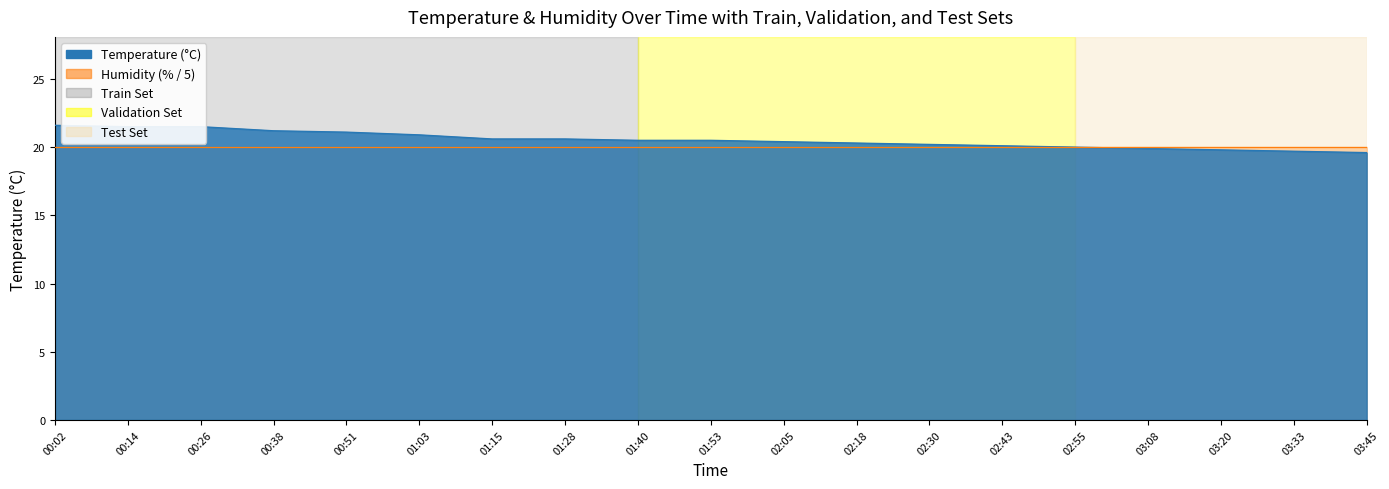

List the labels in order of Humidity (% / 5) value, largest first.

00:02, 00:14, 00:26, 00:38, 00:51, 01:03, 01:15, 01:28, 01:40, 01:53, 02:05, 02:18, 02:30, 02:43, 02:55, 03:08, 03:20, 03:33, 03:45